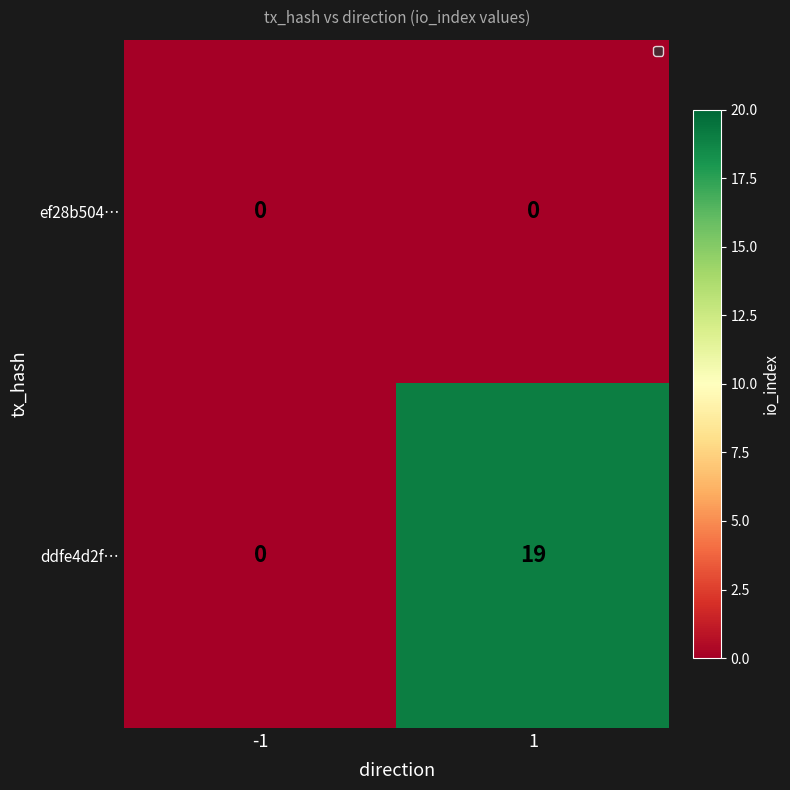

What is the sum of the ddfe4d2f… values at -1 and 1?

19